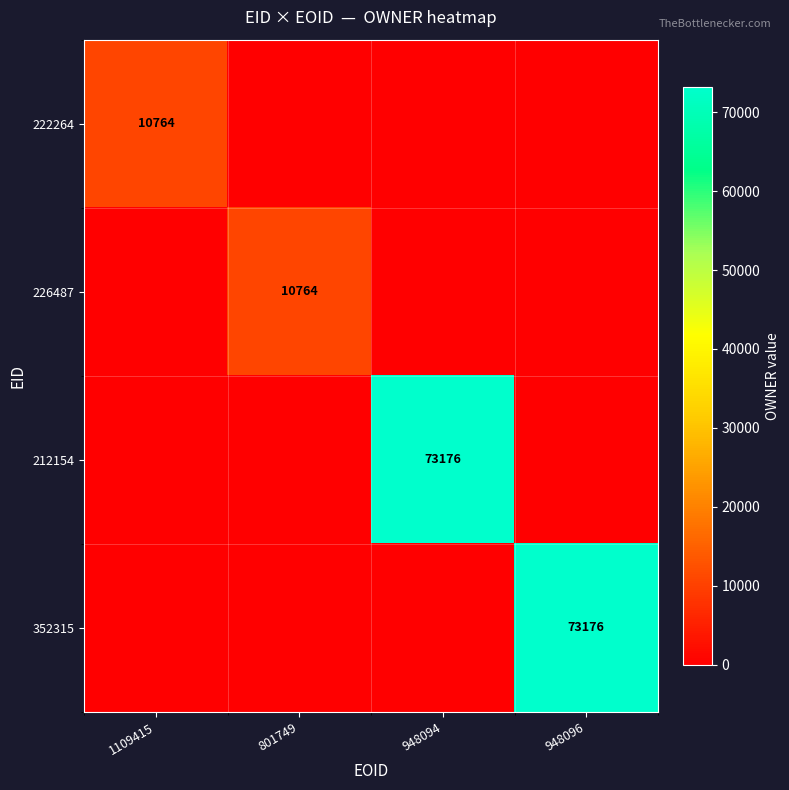

Which label corresponds to the largest value in the chart?

948094